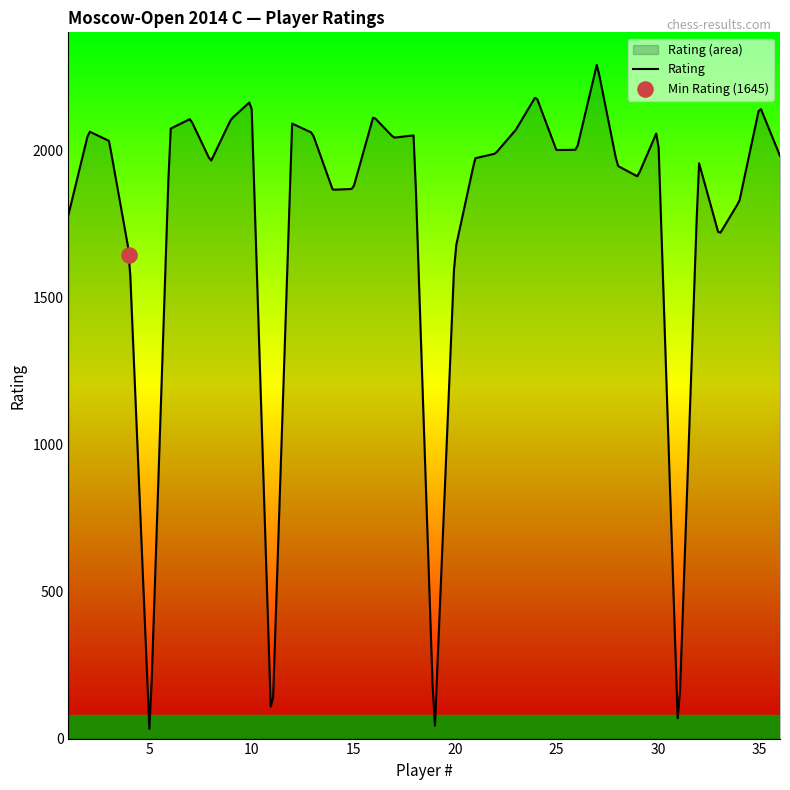

Between 19 and 4, which is larger?

4